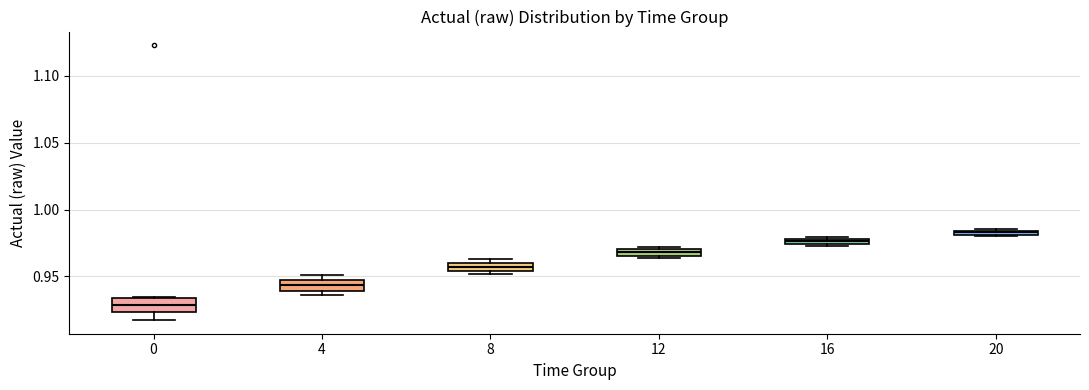

Where is the lower edge of the box at x = 8 on the y-axis? The values are not printed on the chart, so give them approximately, as read against the axis.

0.955